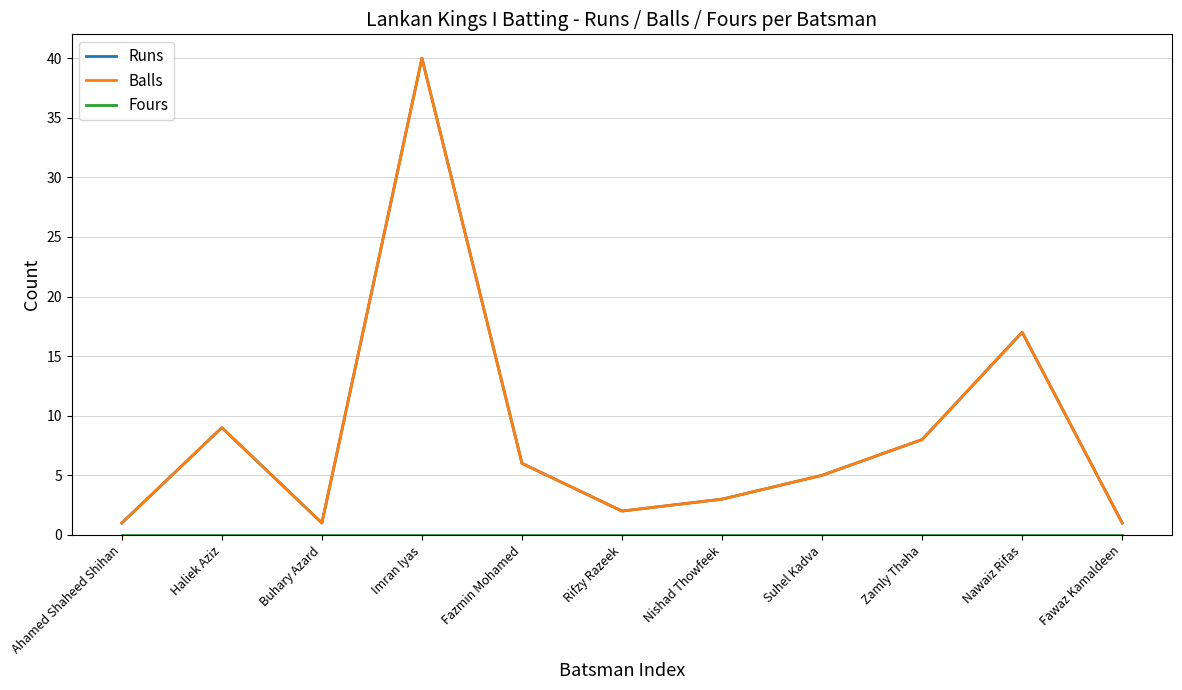

Does the chart have visible grid lines?

Yes